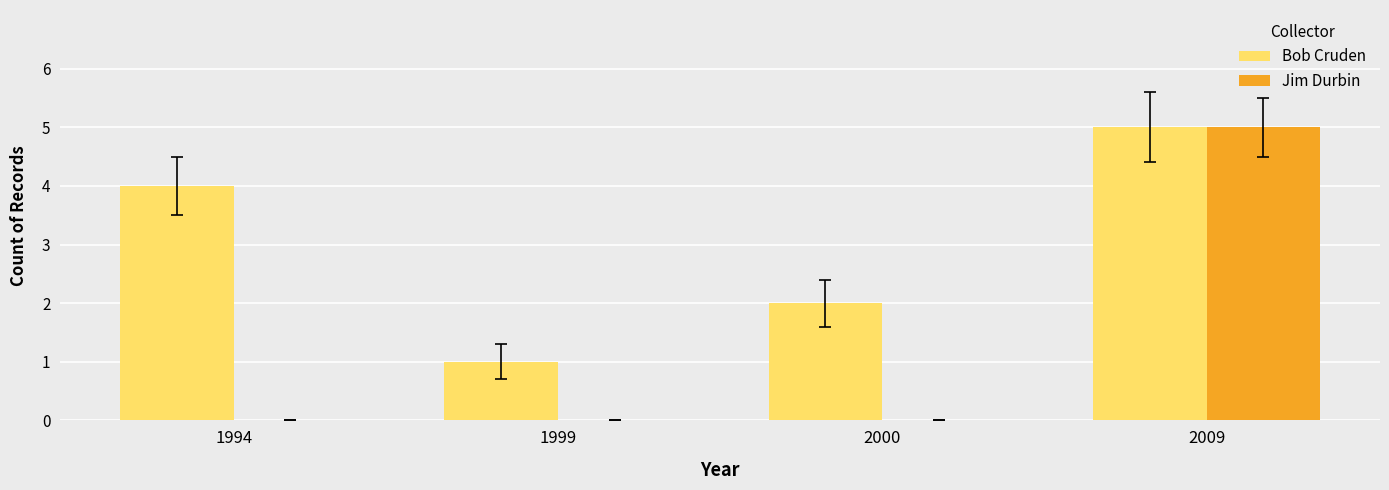

How many Jim Durbin values are between 0 and 5?

4